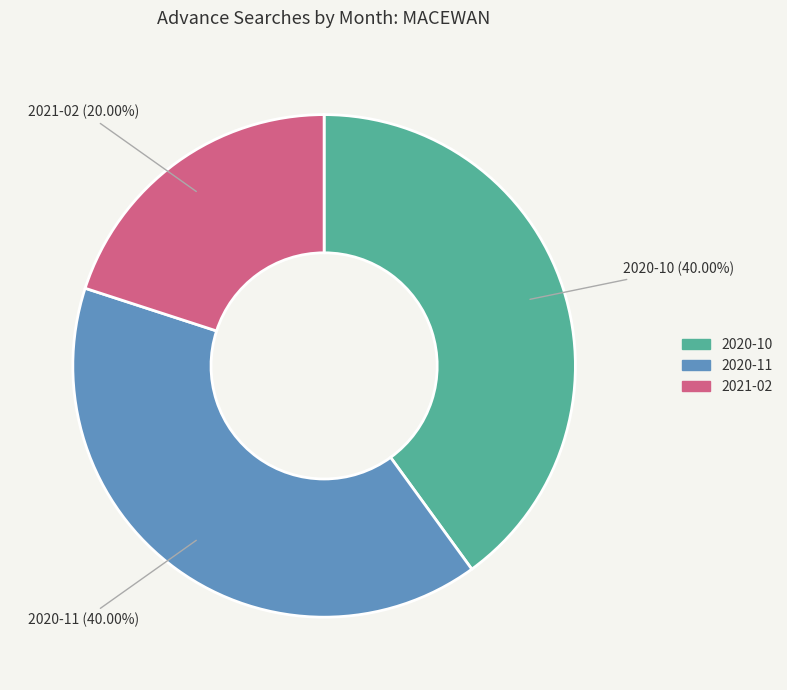

Approximately how many times larger is the value at 2021-02 compared to 2020-10?

0.5